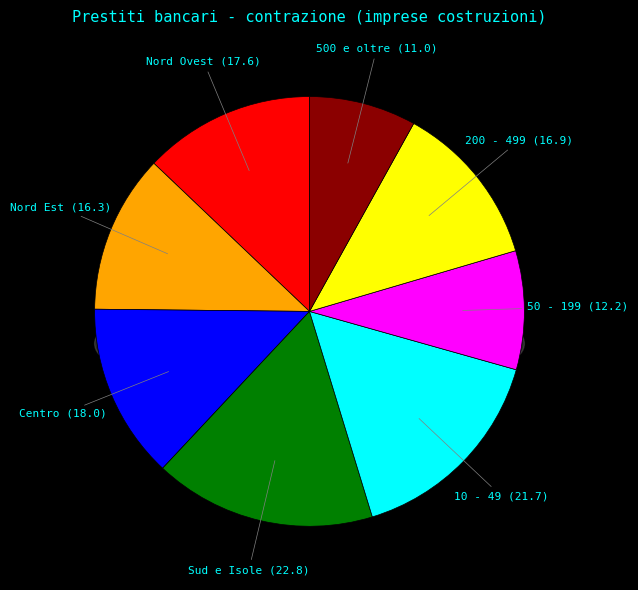

Which slice is the smallest?

500 e oltre